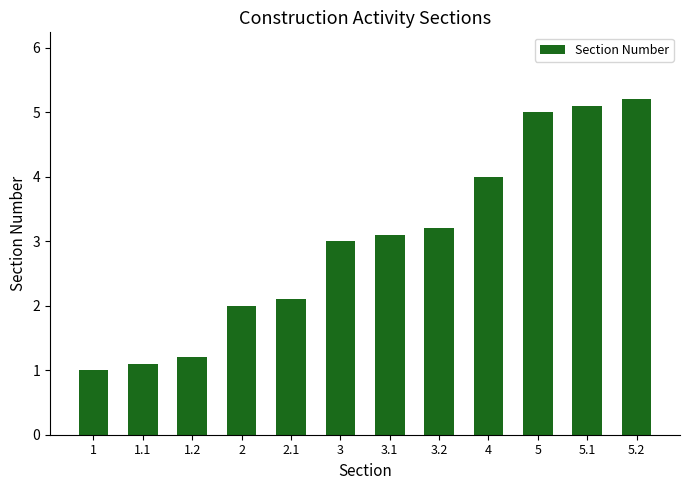

Rank the categories by value from highest to lowest.

5.2, 5.1, 5, 4, 3.2, 3.1, 3, 2.1, 2, 1.2, 1.1, 1